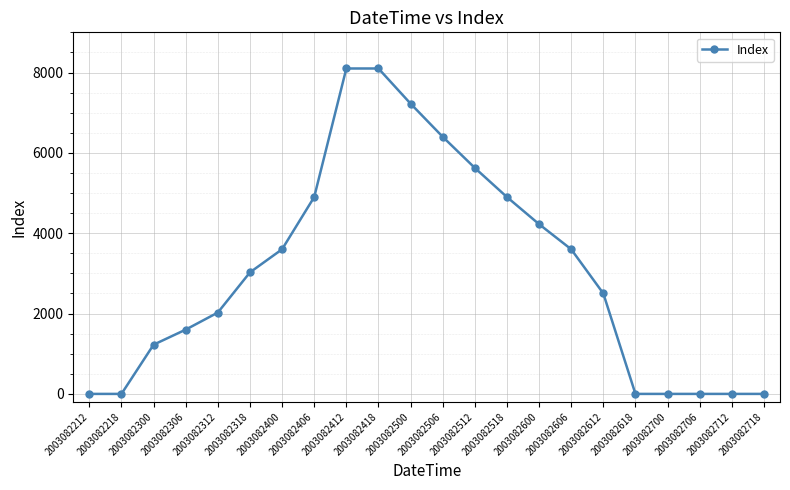

What is the change in value from 2003082600 to 2003082700?

-4225